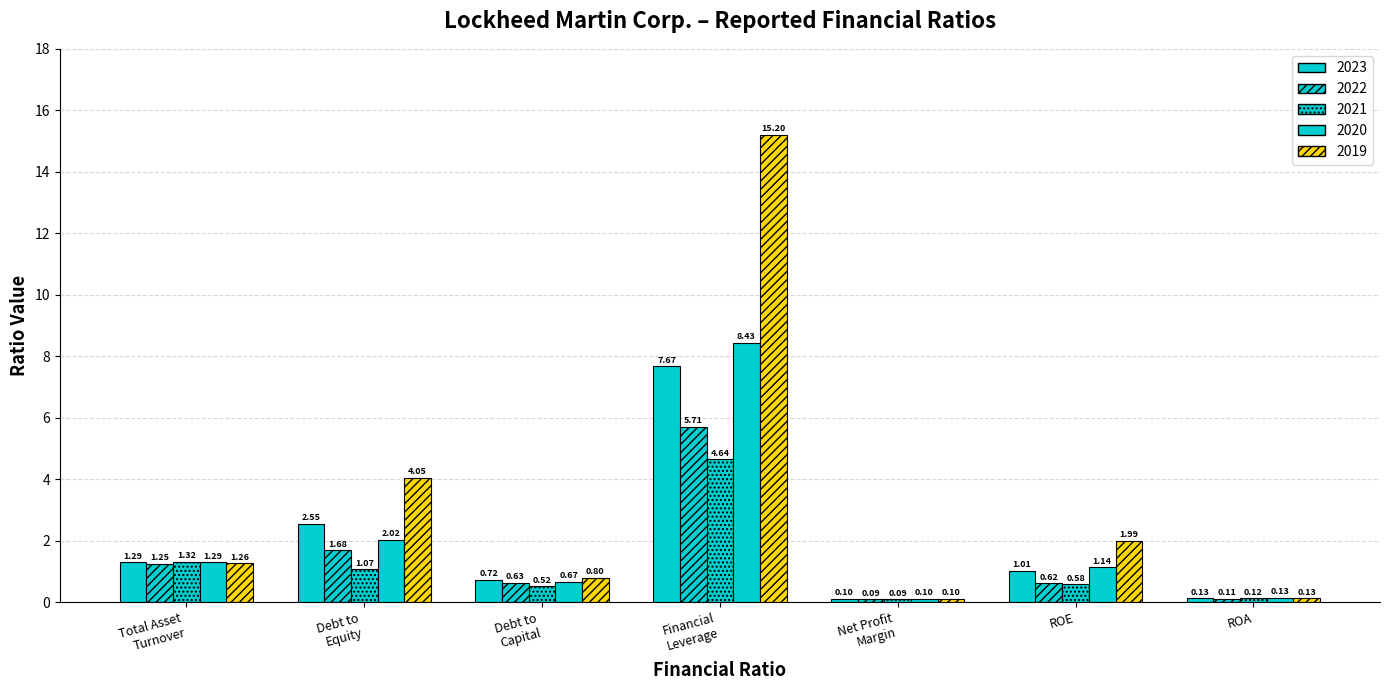

How many distinct data groups are displayed?

5